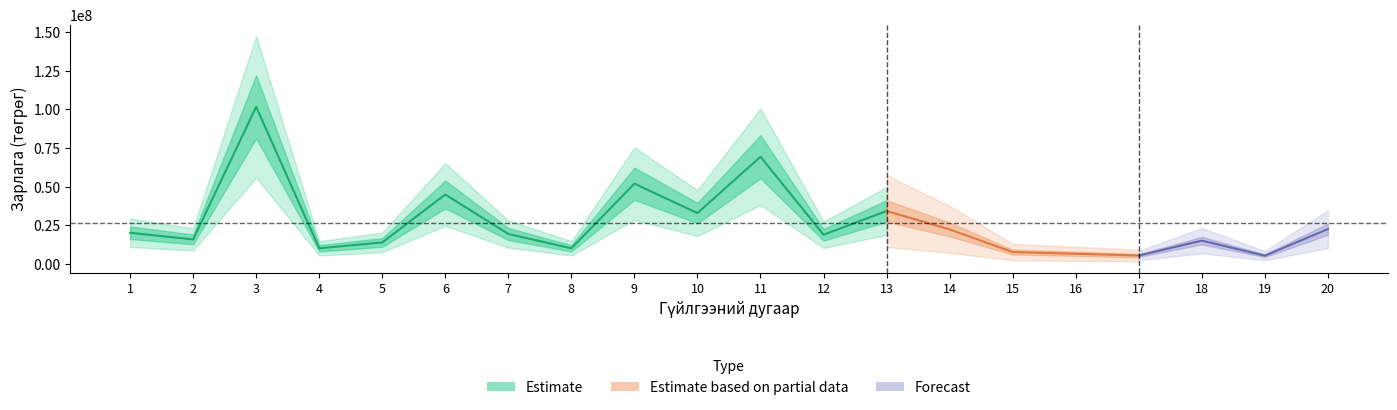

Which label corresponds to the largest value in the chart?

3